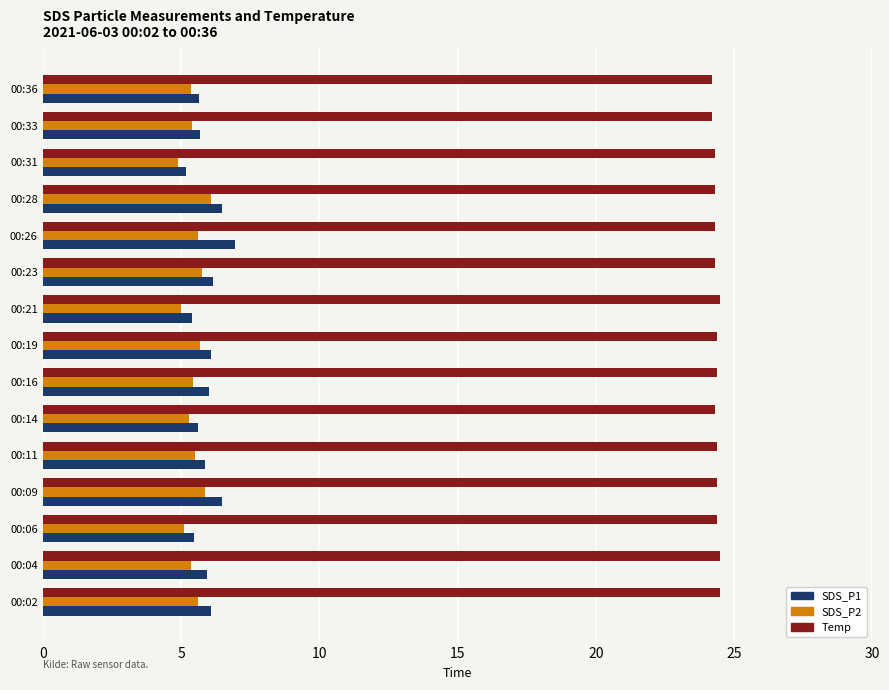

What is the maximum value for SDS_P1?

7.0